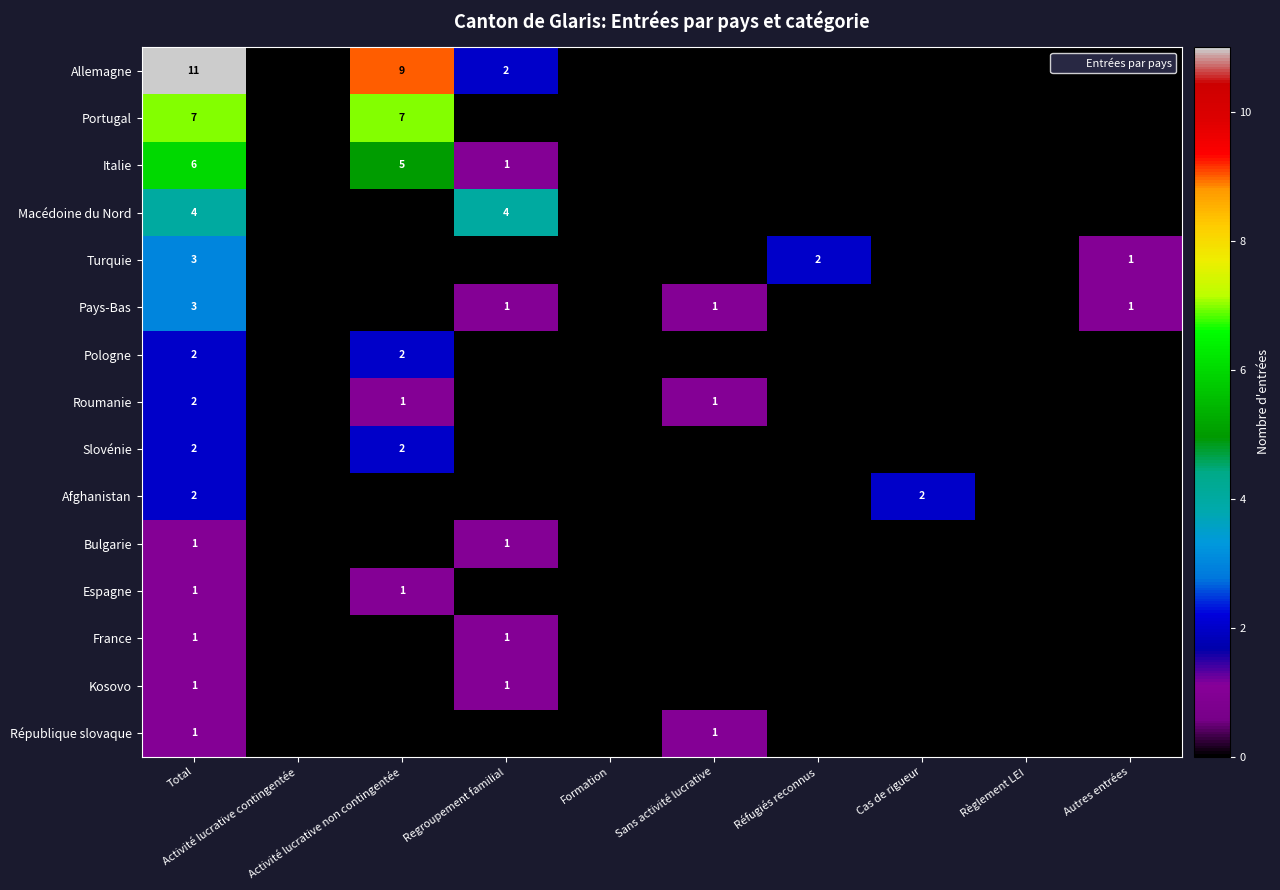

What is the difference between the highest and lowest values at Activité lucrative non contingentée?

9